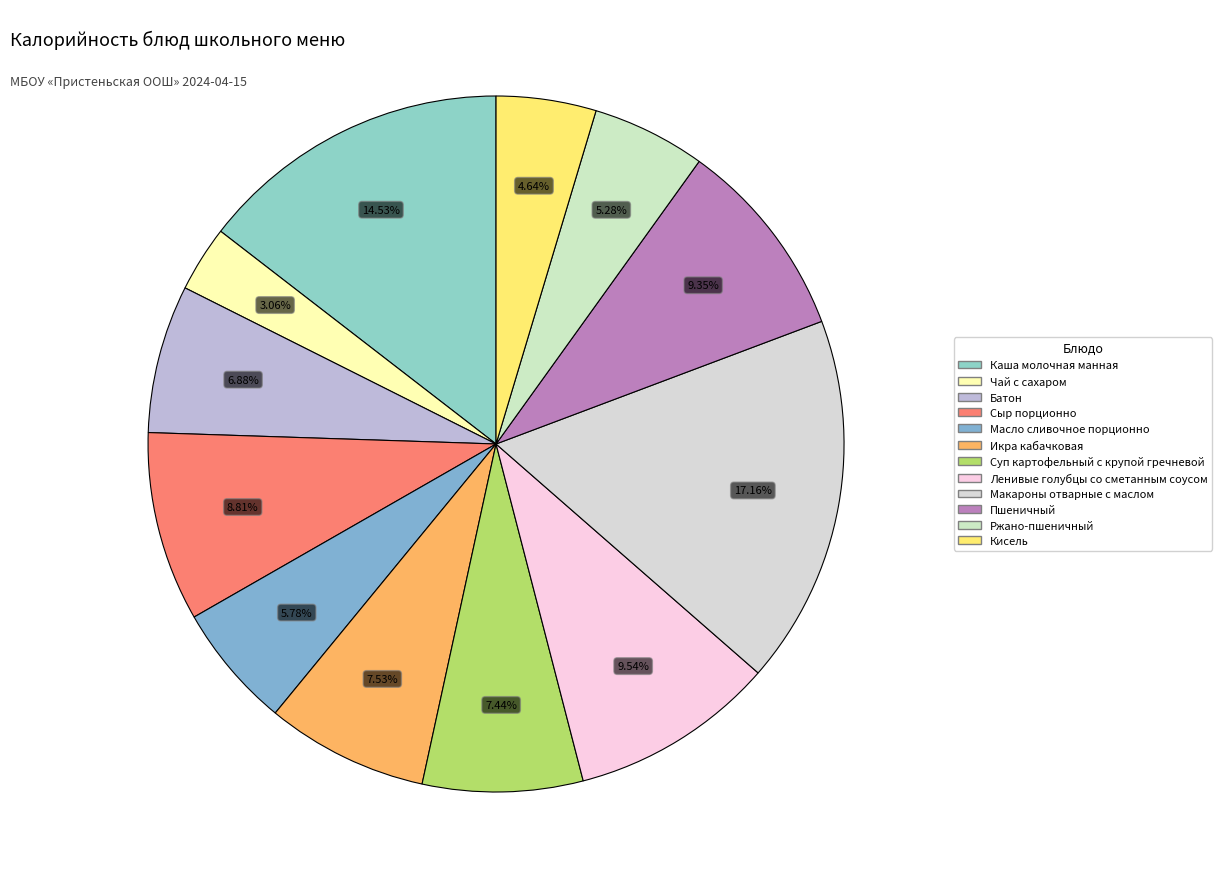

Is Масло сливочное порционно the majority of the pie?

No